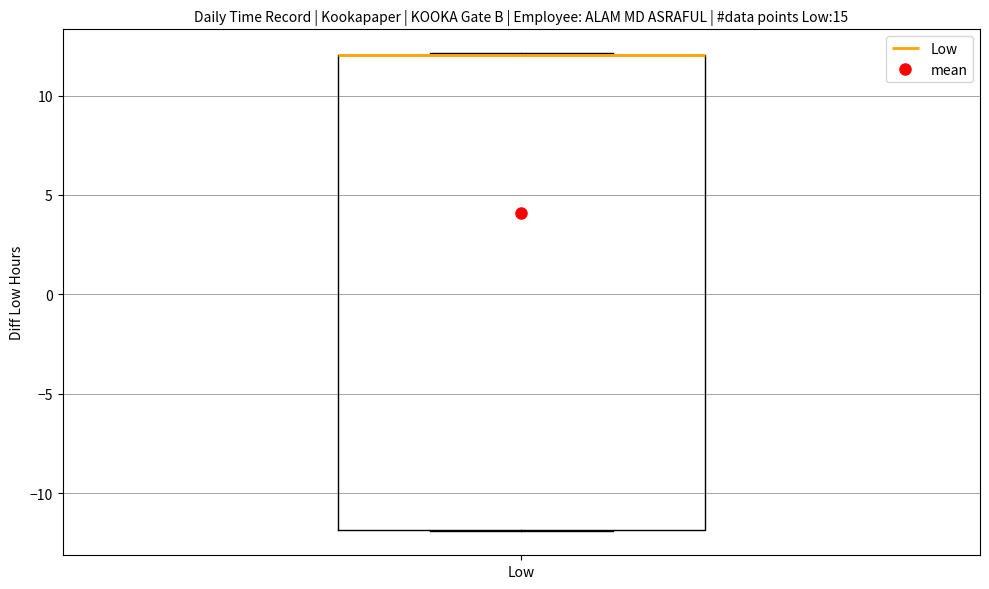

Read this box plot against the y-axis: the position of the median line, the range covered by the box, and the ends of both whiskers. The values are not printed on the chart, so give them approximately, as read against the axis.

median 12 (drawn on the box's upper edge), box -12 to 12, whiskers -12 to 12